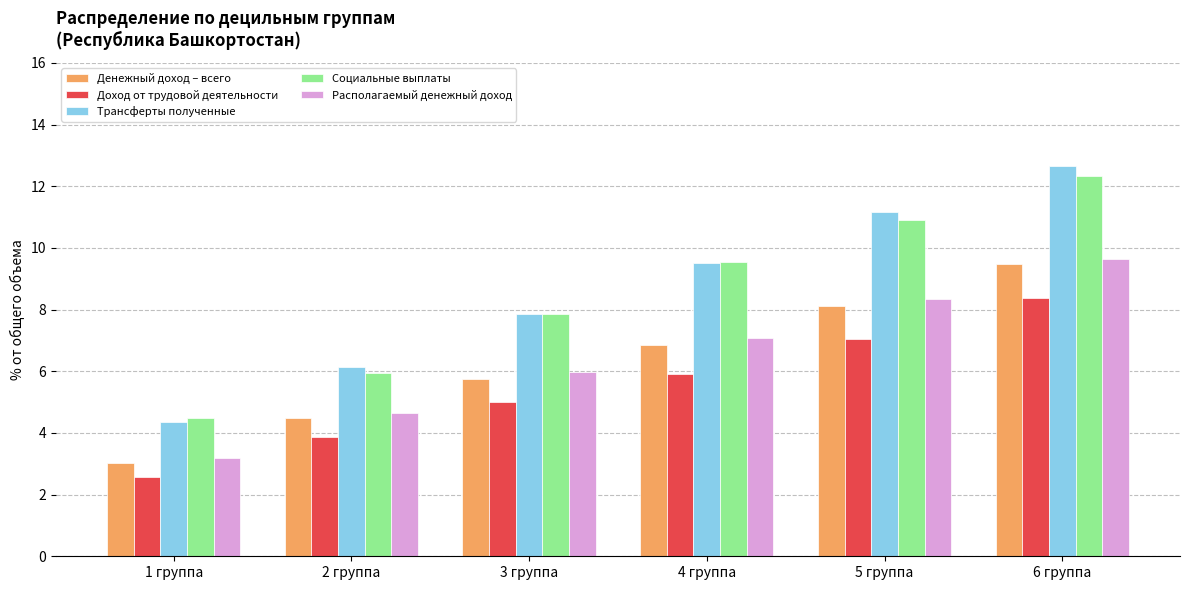

What is the minimum value shown in the chart?

2.6